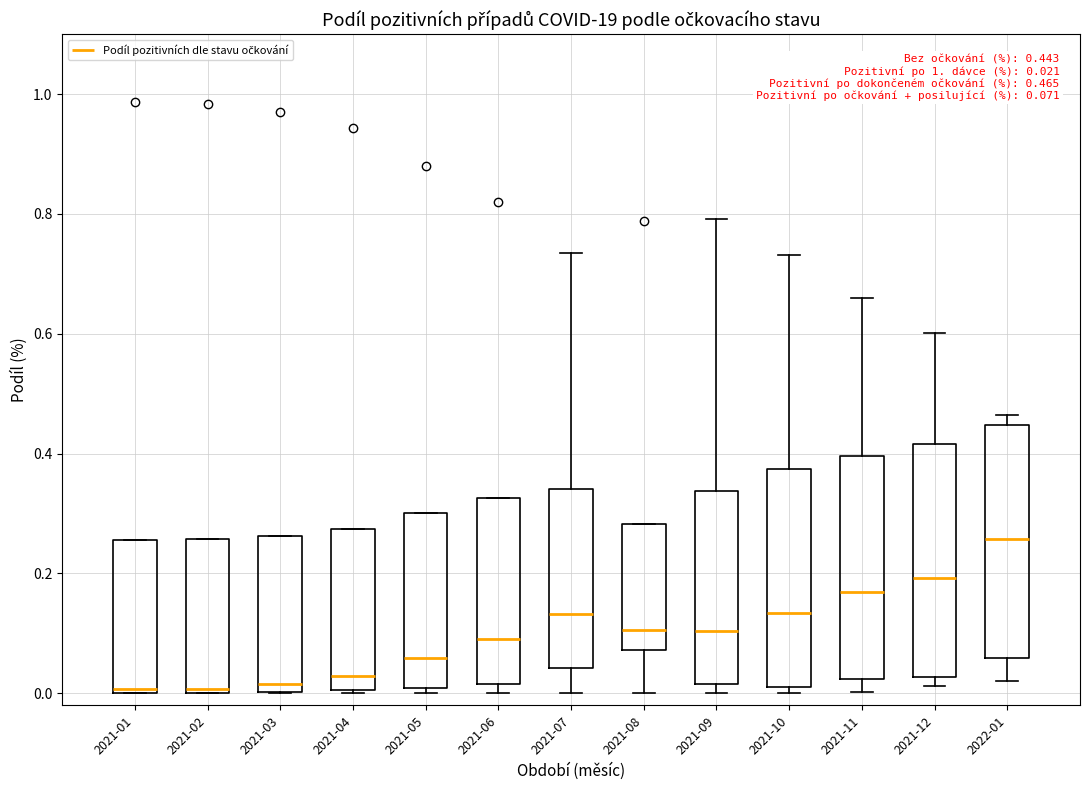

Which box's median line is the highest?

2022-01